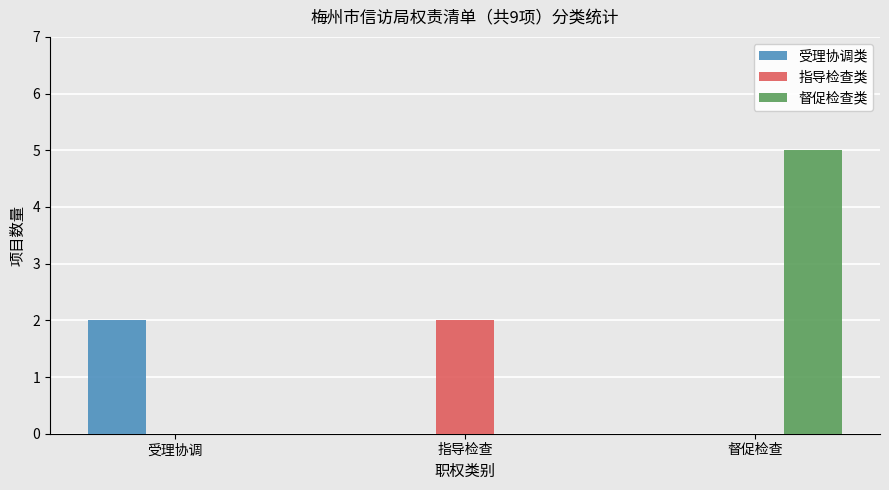

Are the bars grouped side by side (vs. stacked)?

Yes